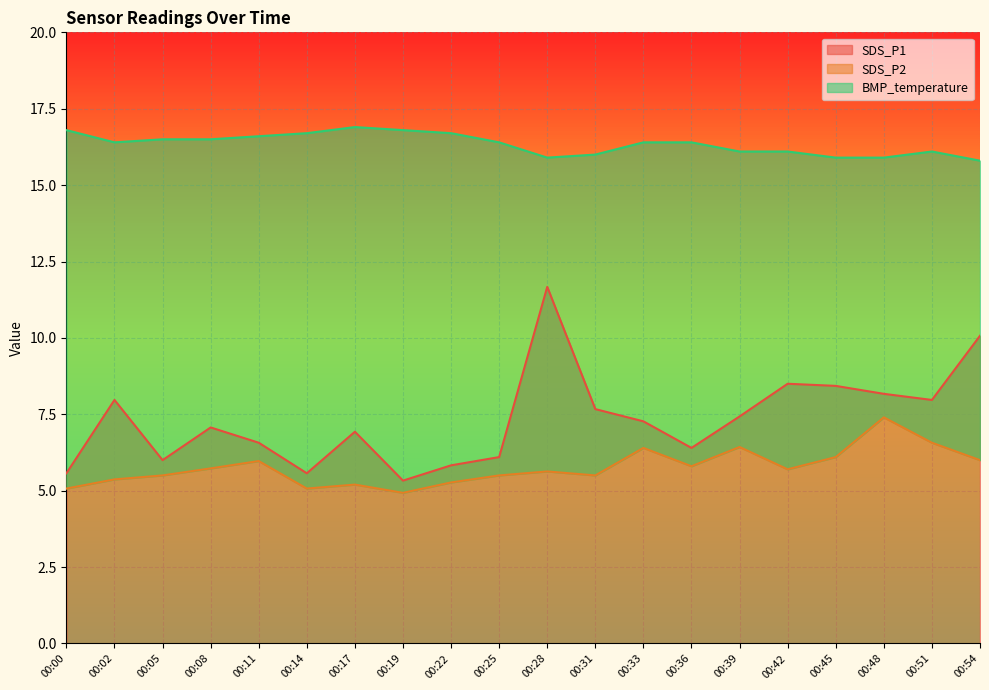

Which series has the largest total across all categories?

BMP_temperature